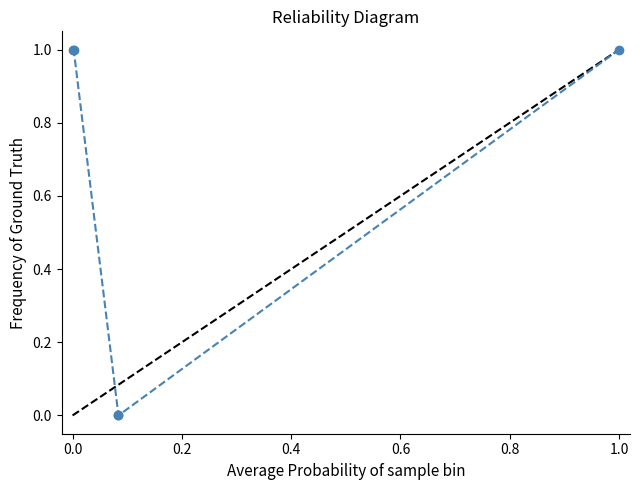

Count the number of categories in the chart.

5